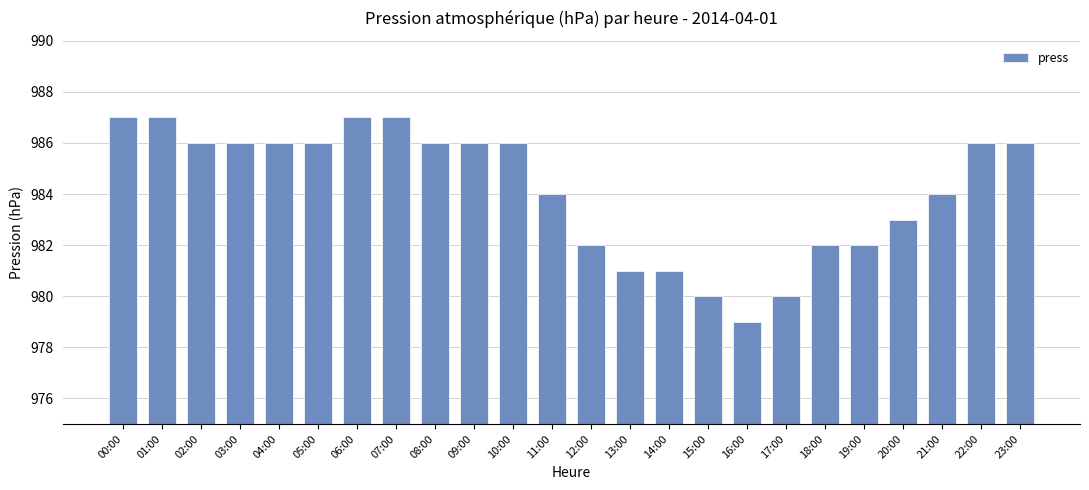

What is the label of the 2nd bar from the right?

22:00